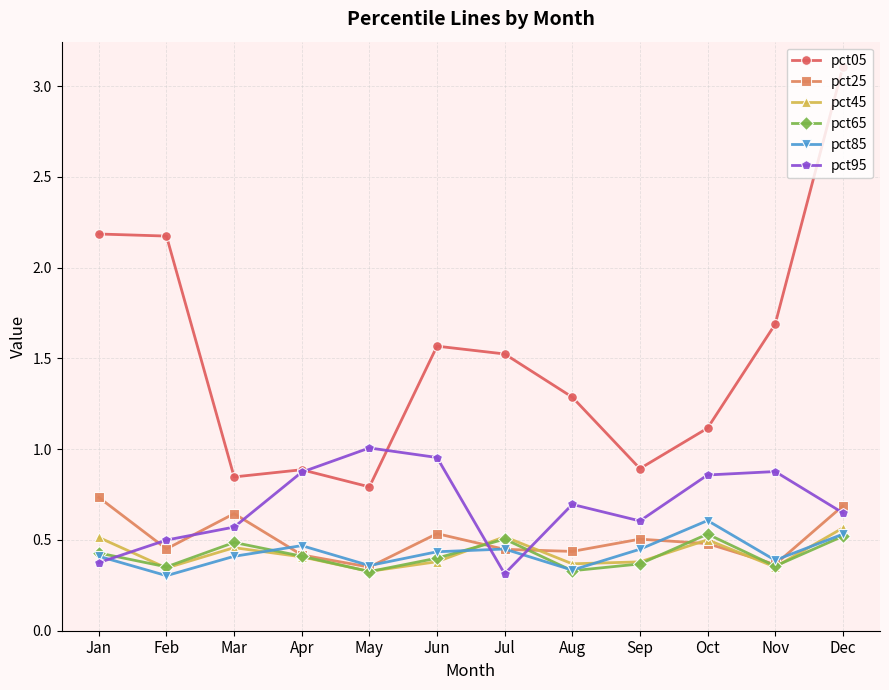

Is the value of pct85 at Dec greater than the value of pct95 at Sep?

No